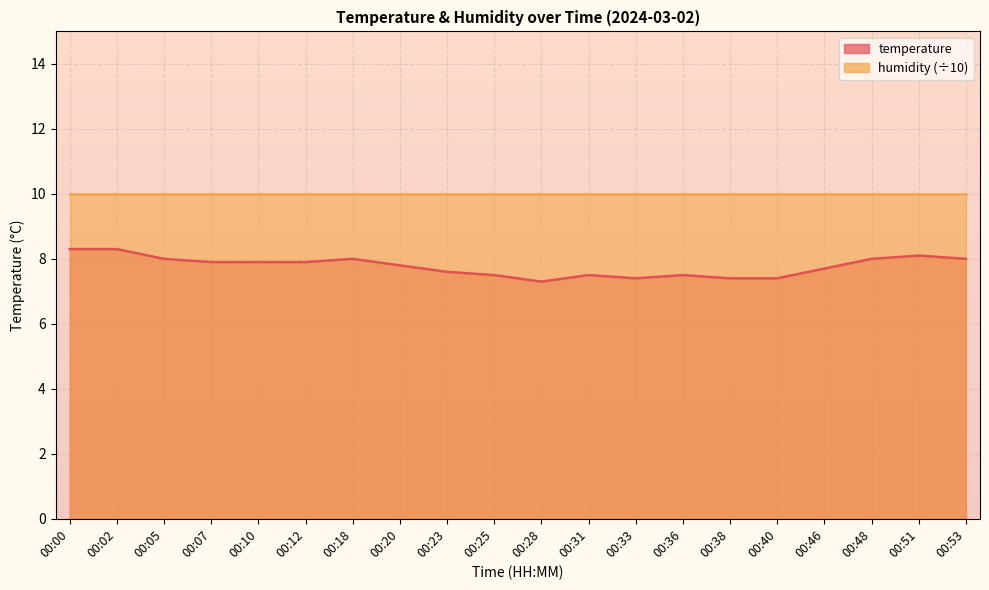

Where is the data nearest to the value 7?

00:28